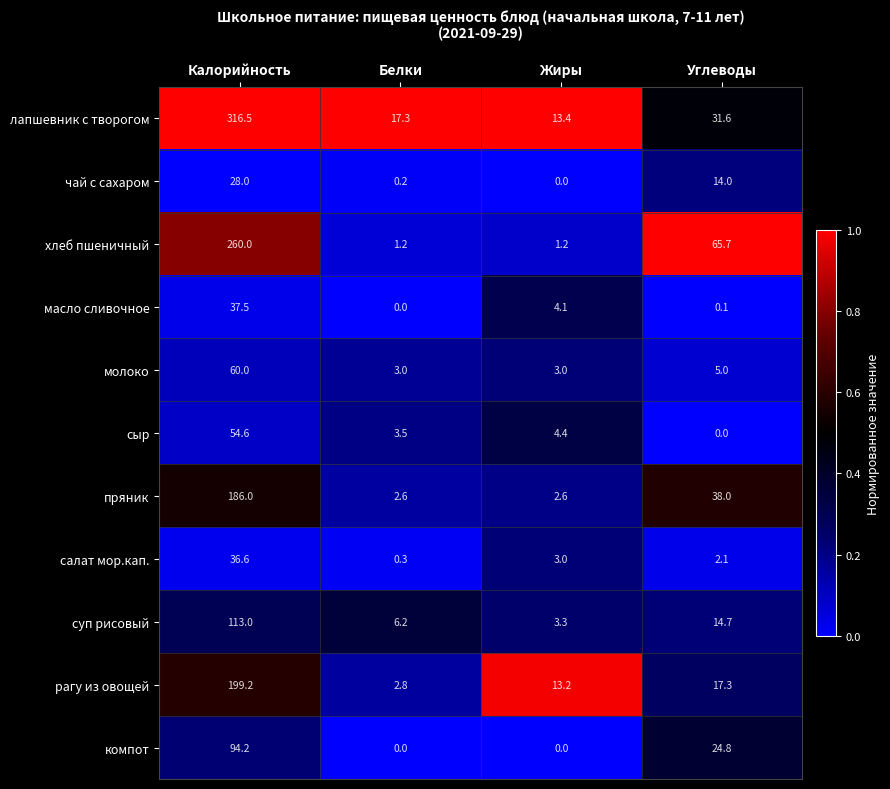

Which category has the highest value across all series?

Калорийность